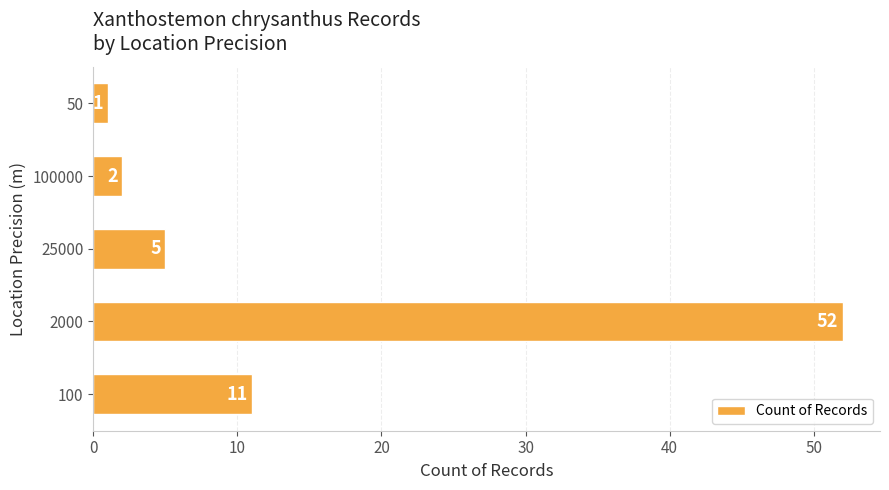

What is the sum of all values?

71